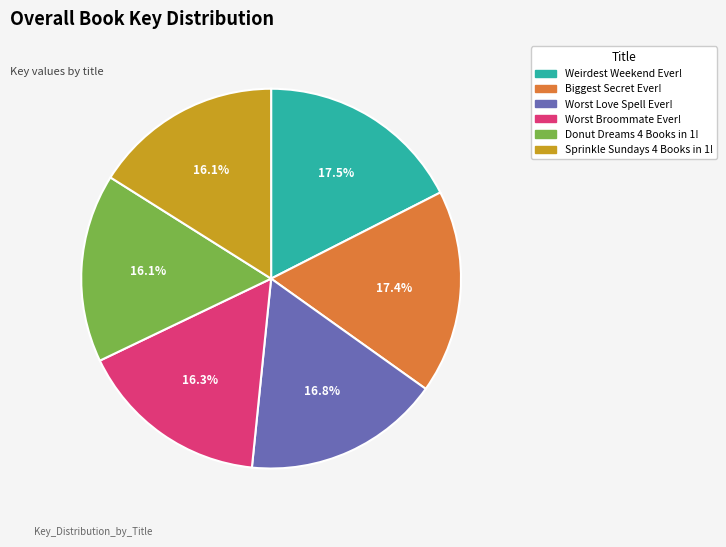

To the nearest percent, what is the difference between the largest and smallest slice percentages?

1%